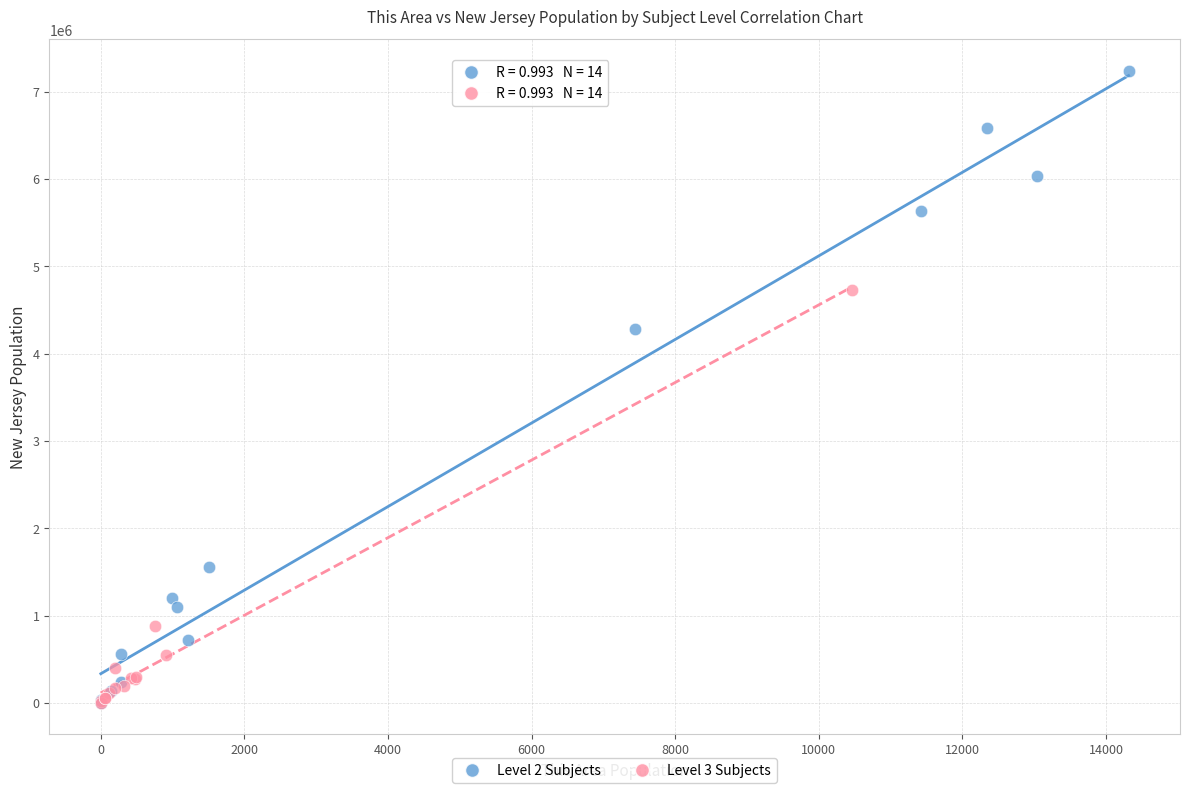

Which series reaches the maximum Y coordinate?

Level 2 Subjects